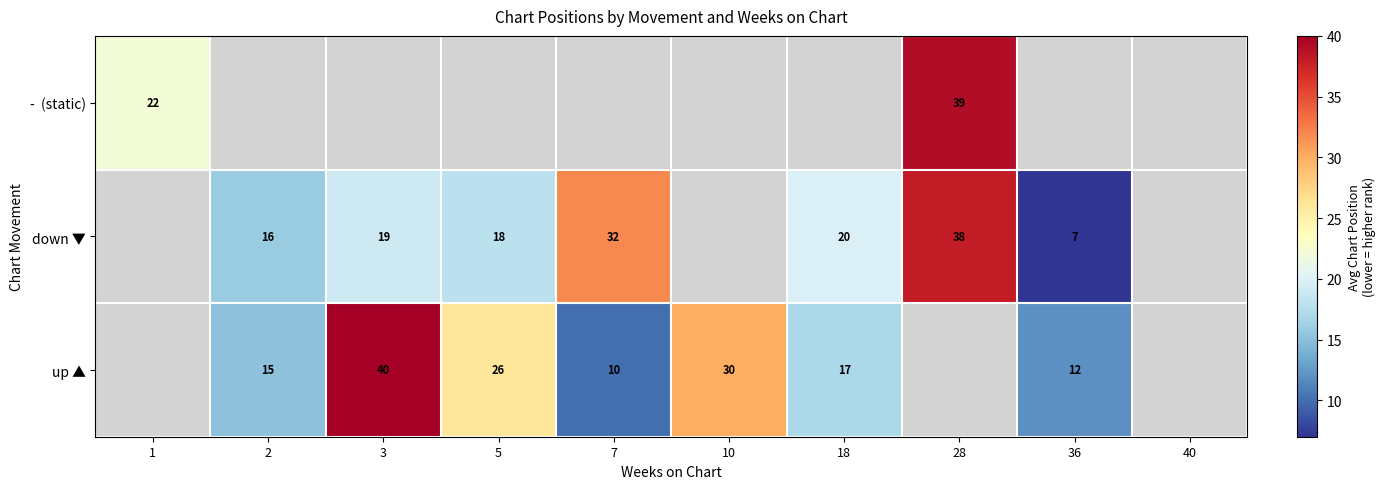

At how many categories does at least one series exceed 14?

8